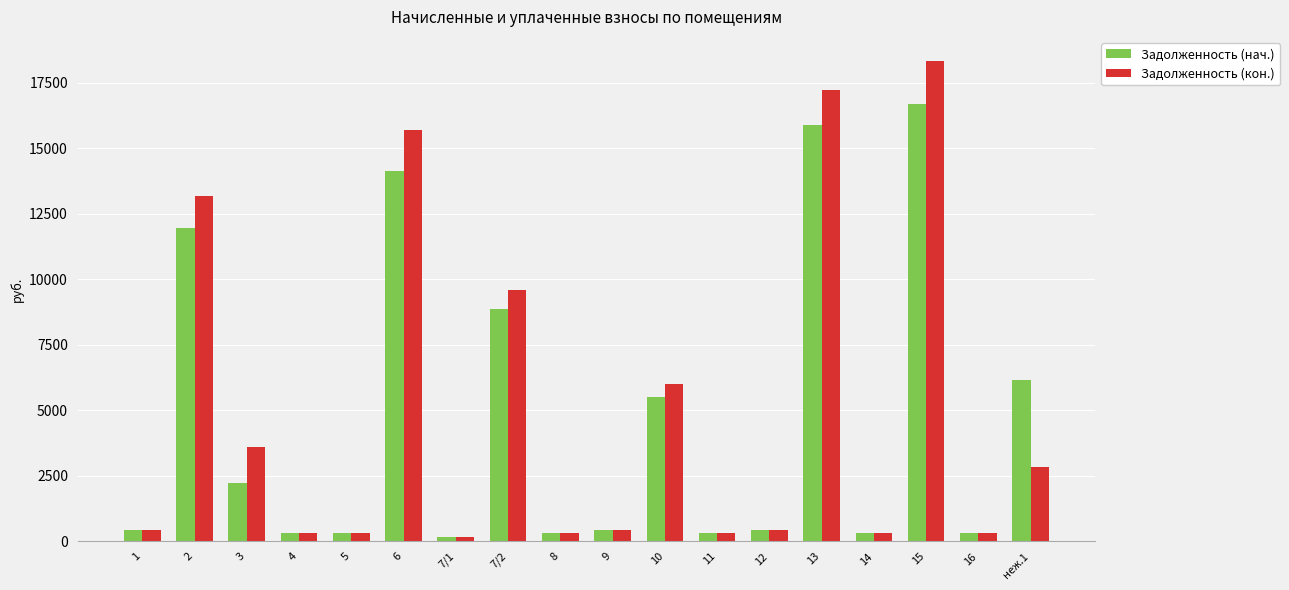

The value of Задолженность (нач.) at 6 is 3957.9. True or false?

False